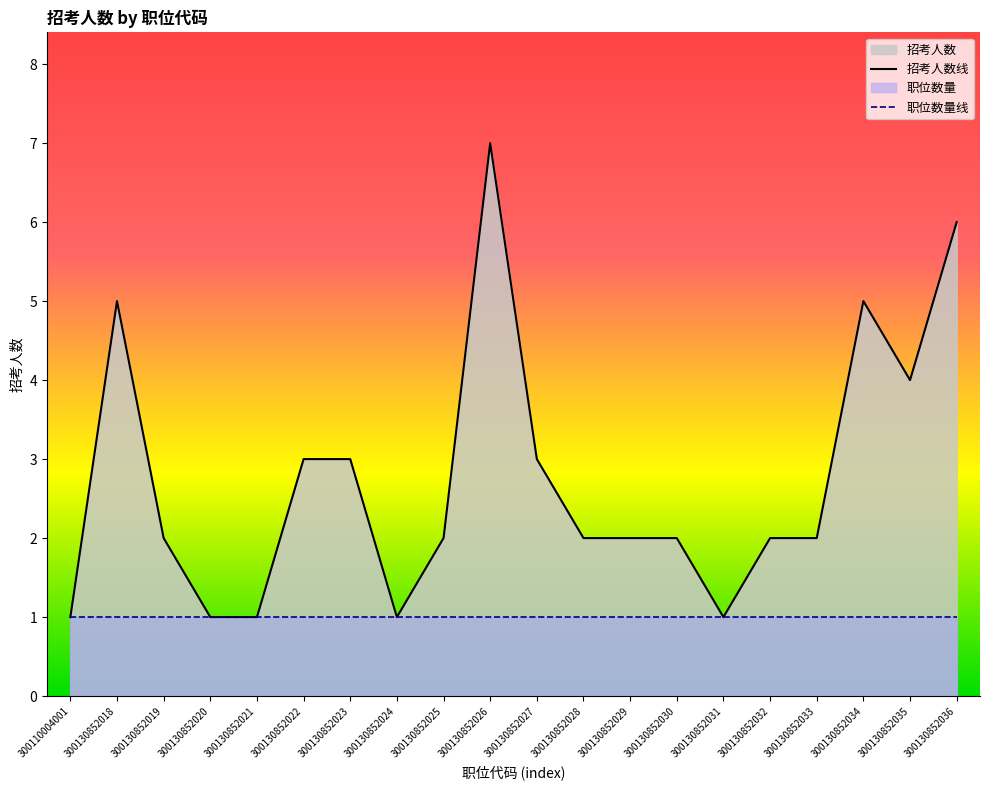

What is the sum of the values at 300130852032 and 300130852022?

5